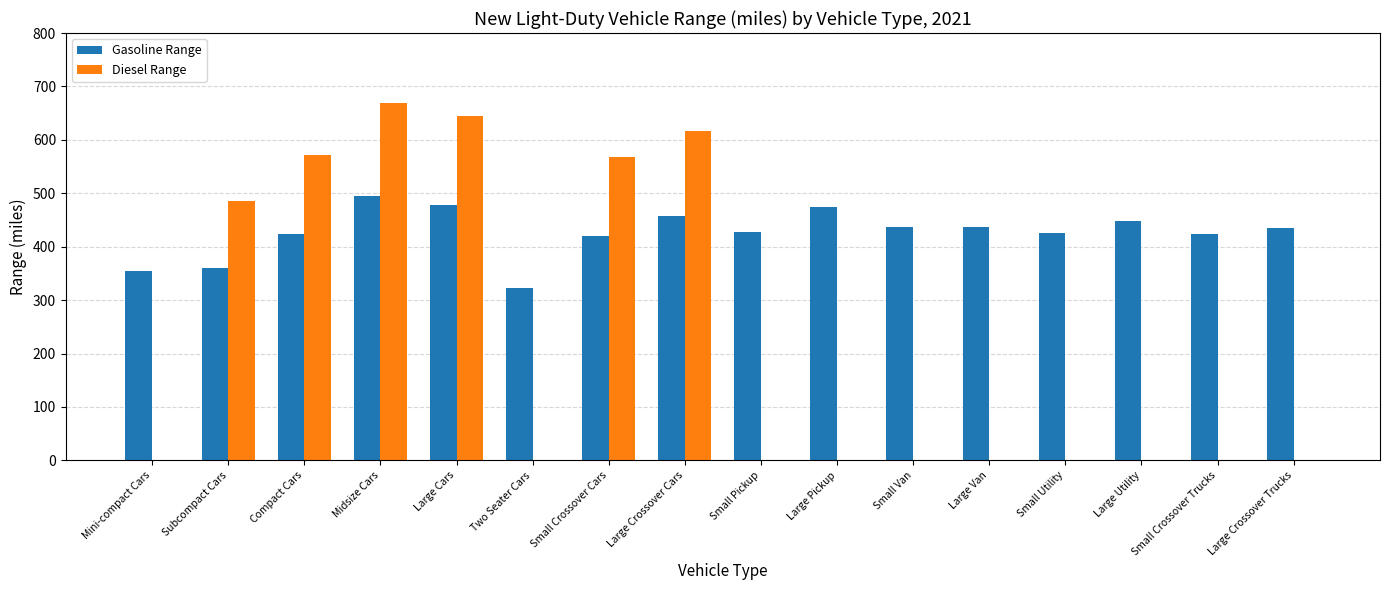

Is it true that Diesel Range equals 0.0 at Large Utility?

True